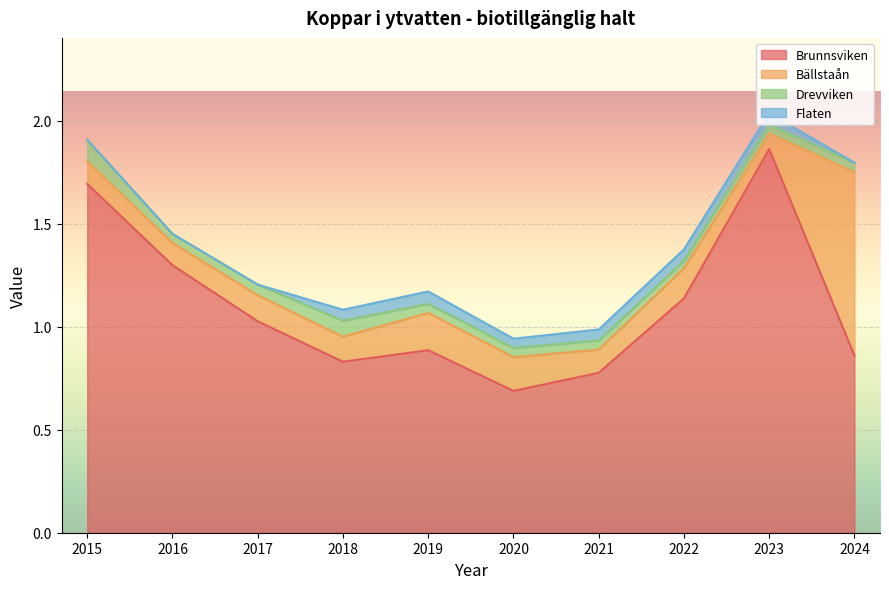

Does the chart display data point markers on the line(s)?

No